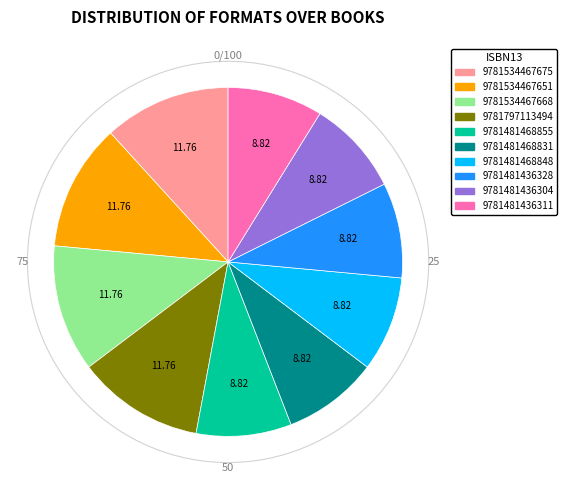

Is it true that 9781534467668 is 12% of the pie?

True